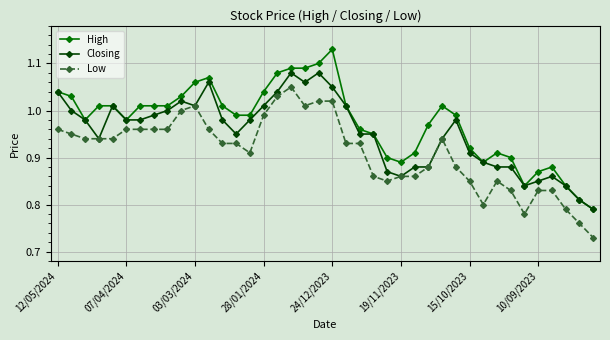

Rank the series by their average value, from lowest to highest.

Low, Closing, High